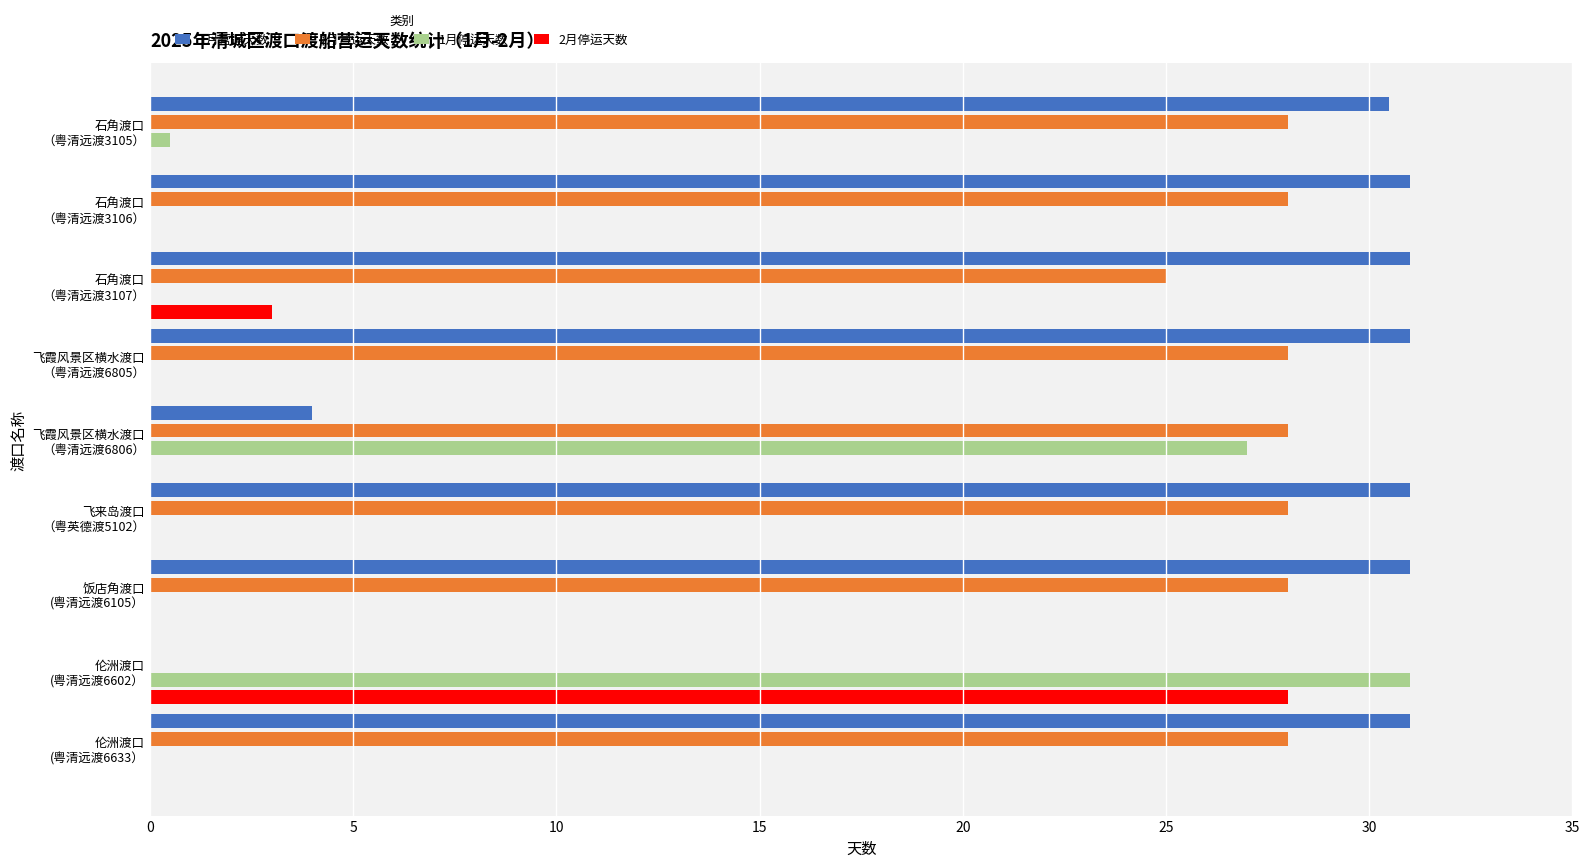

What is the greatest value displayed?

31.0